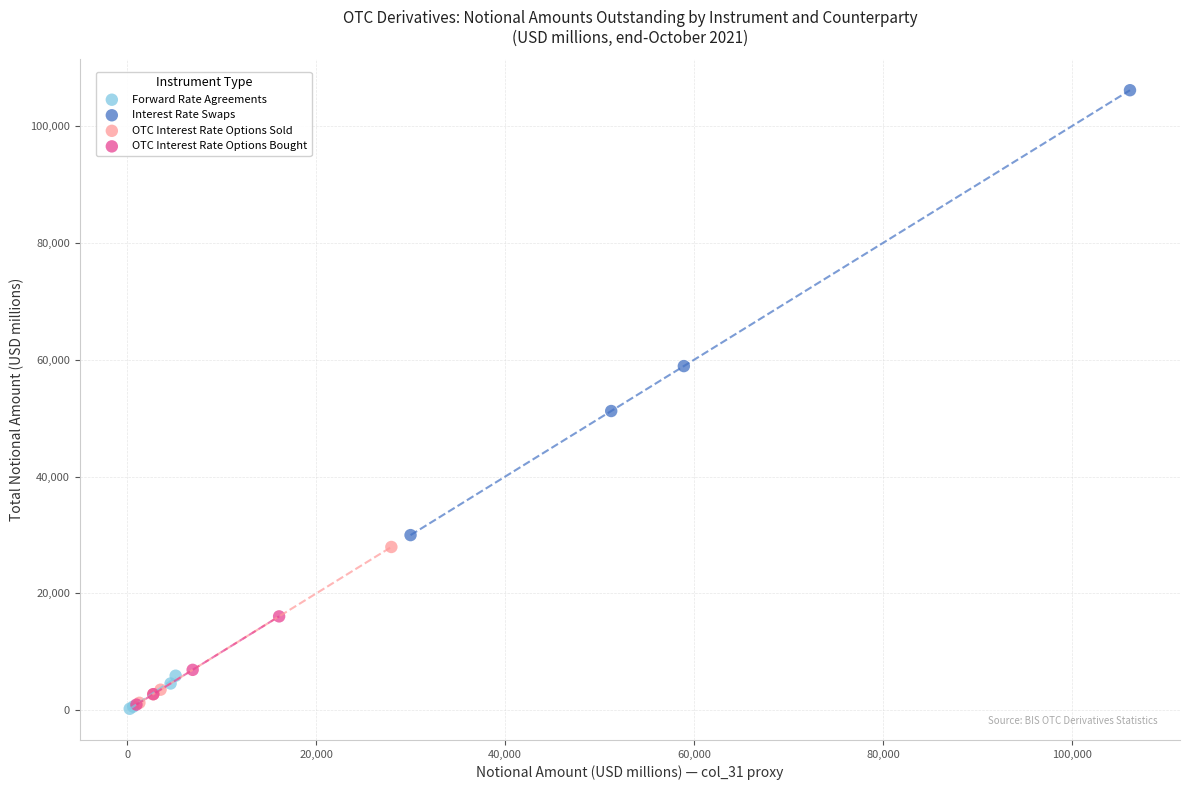

Which series has the largest Y range (max minus min)?

Interest Rate Swaps